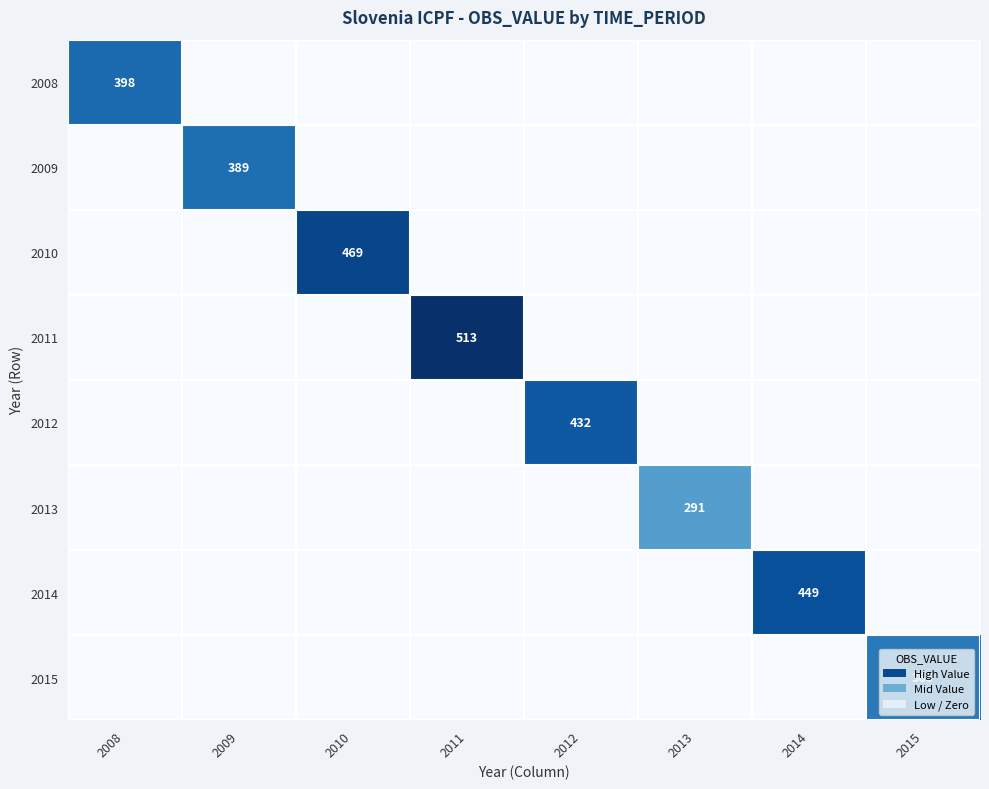

Is it true that 2014 equals 449 at 2014?

True